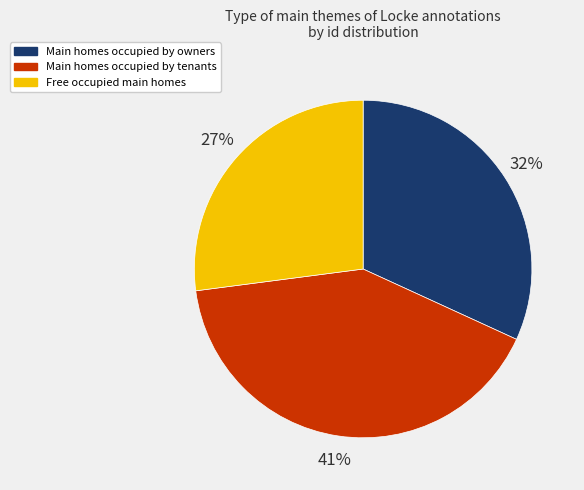

To the nearest percent, what is the average slice percentage?

33%